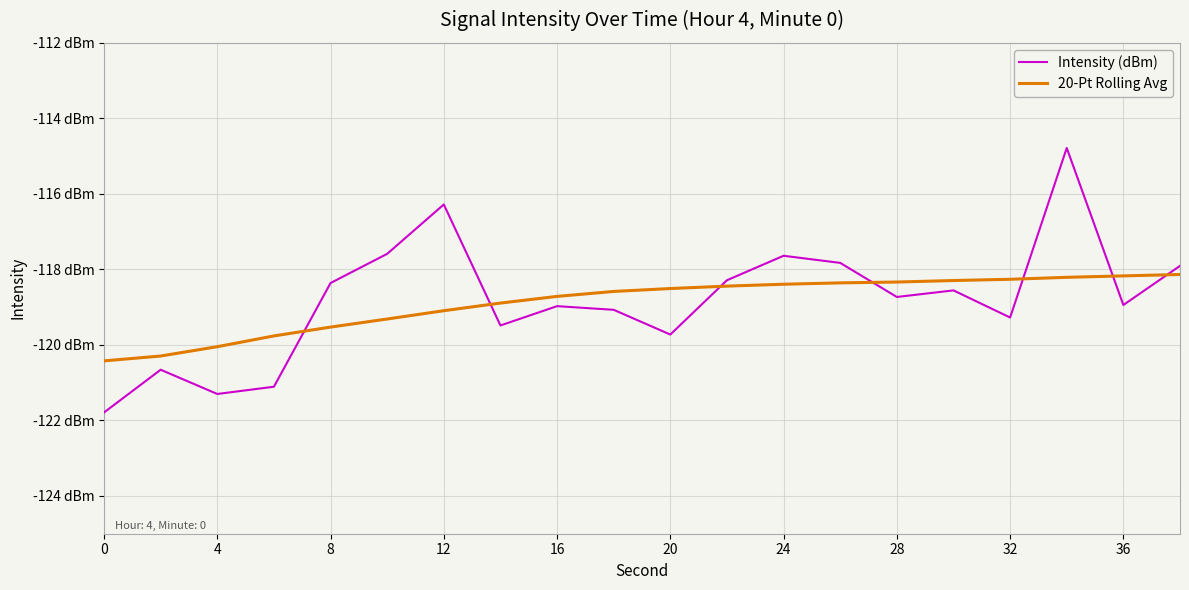

Does the chart display data point markers on the line(s)?

No